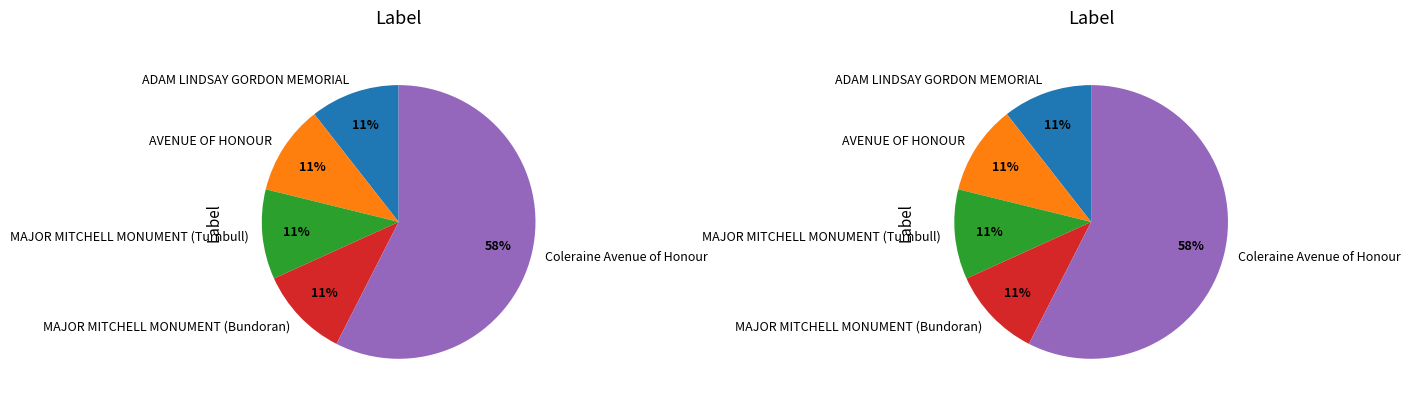

The MAJOR MITCHELL MONUMENT (Bundoran) slice represents 1% of the pie. True or false?

False